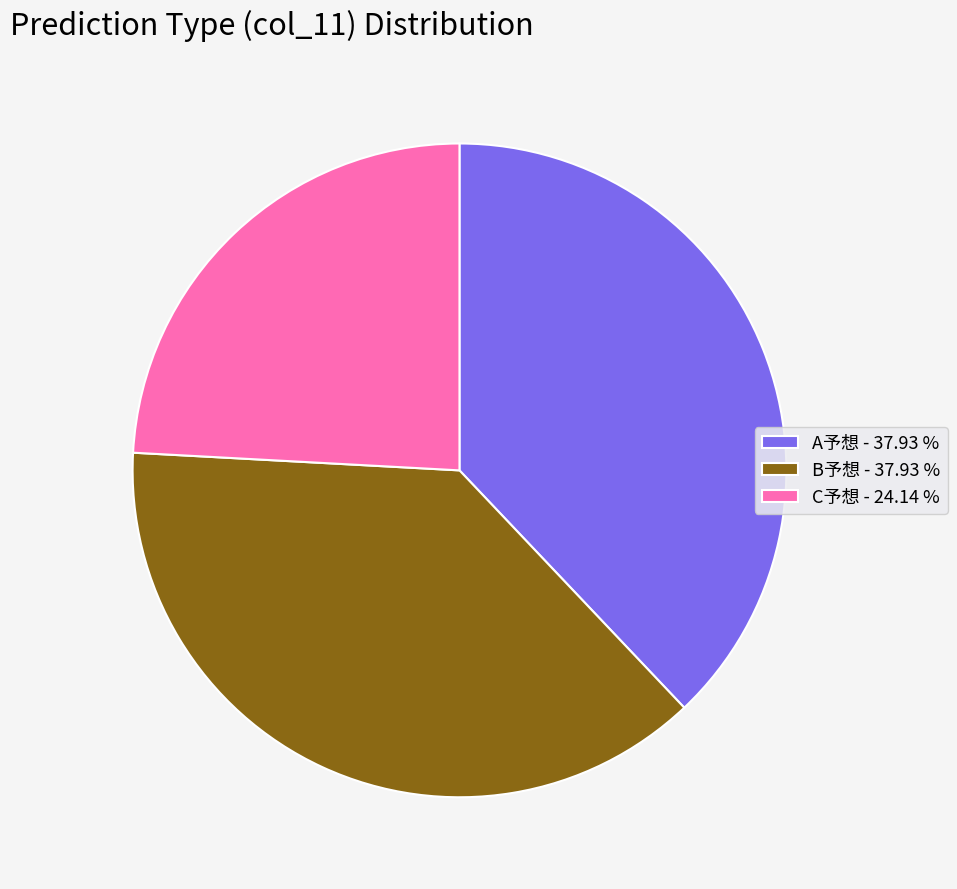

Do B予想 - 37.93 % and C予想 - 24.14 % together represent more than half of the pie?

Yes